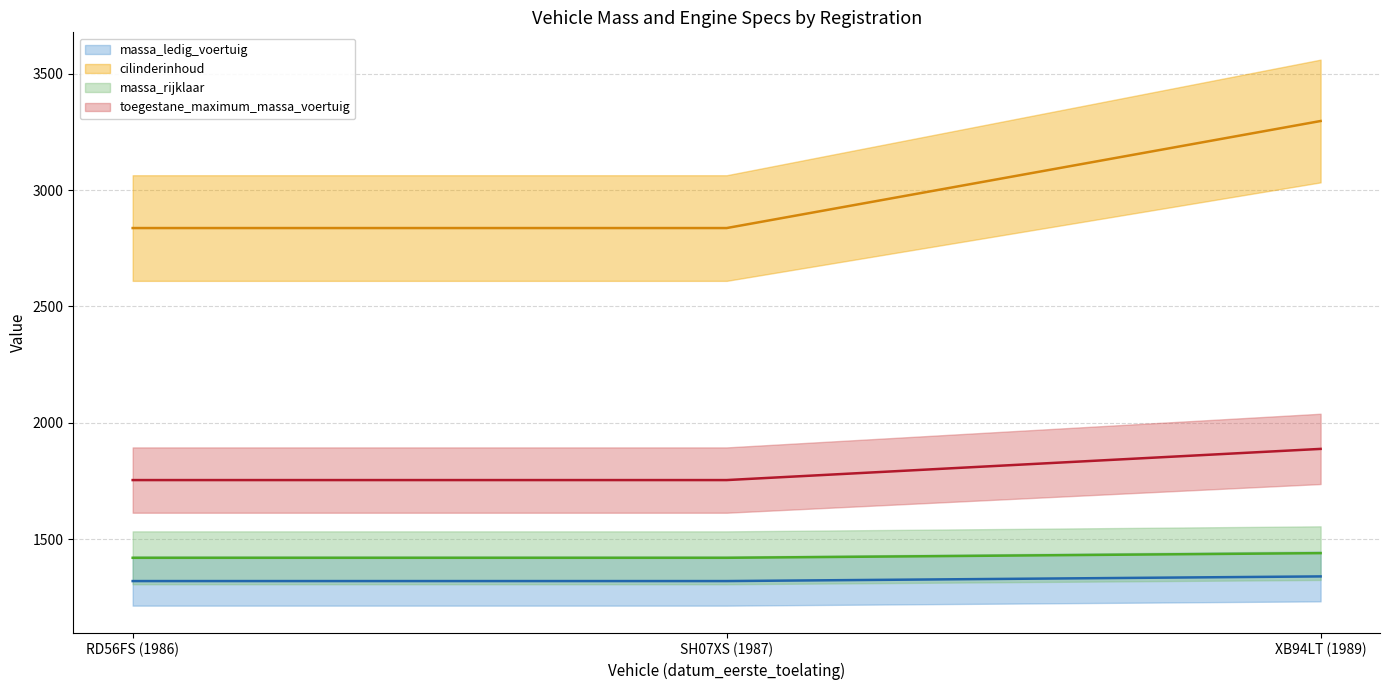

What is the average value of the toegestane_maximum_massa_voertuig series?

1427